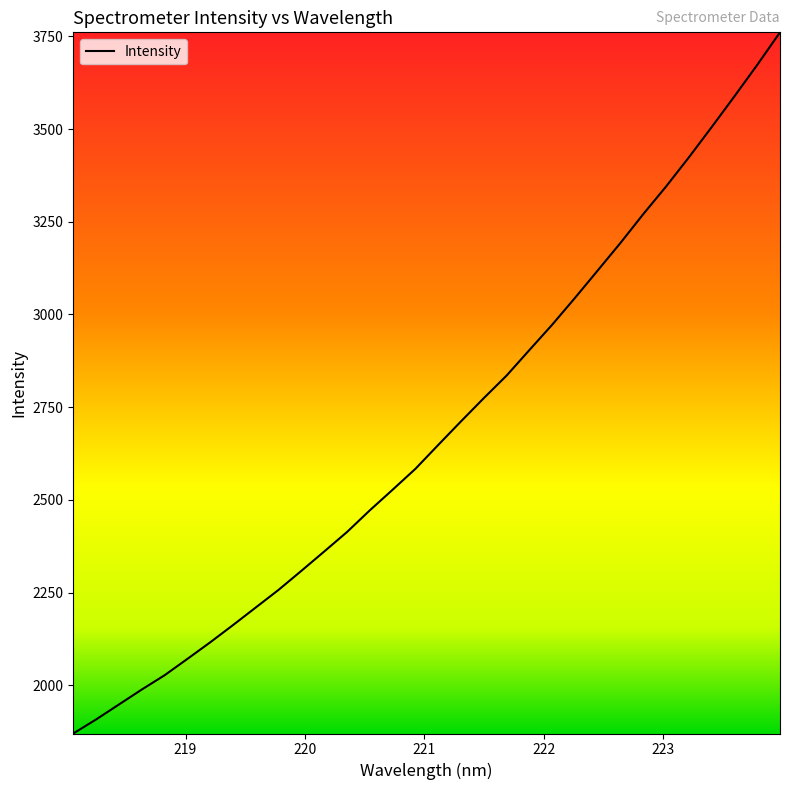

What is the difference between the maximum and minimum values?

1891.1